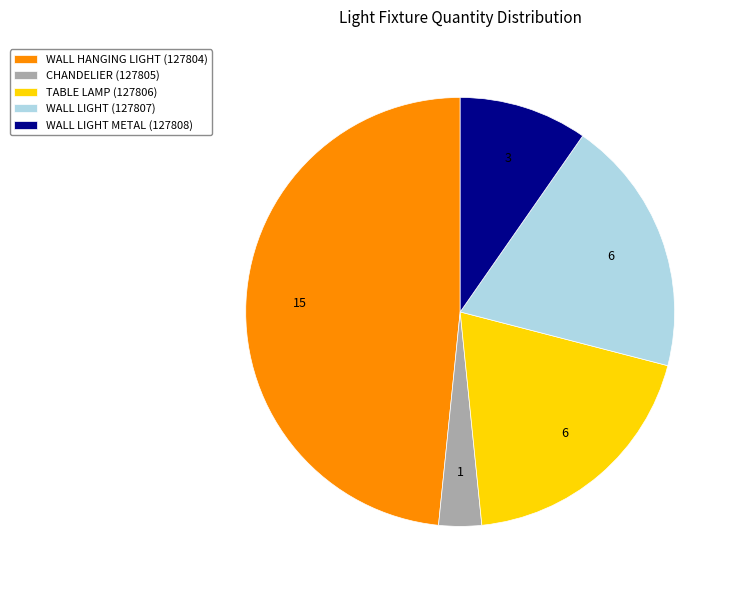

Is there any slice that represents more than half of the pie?

No